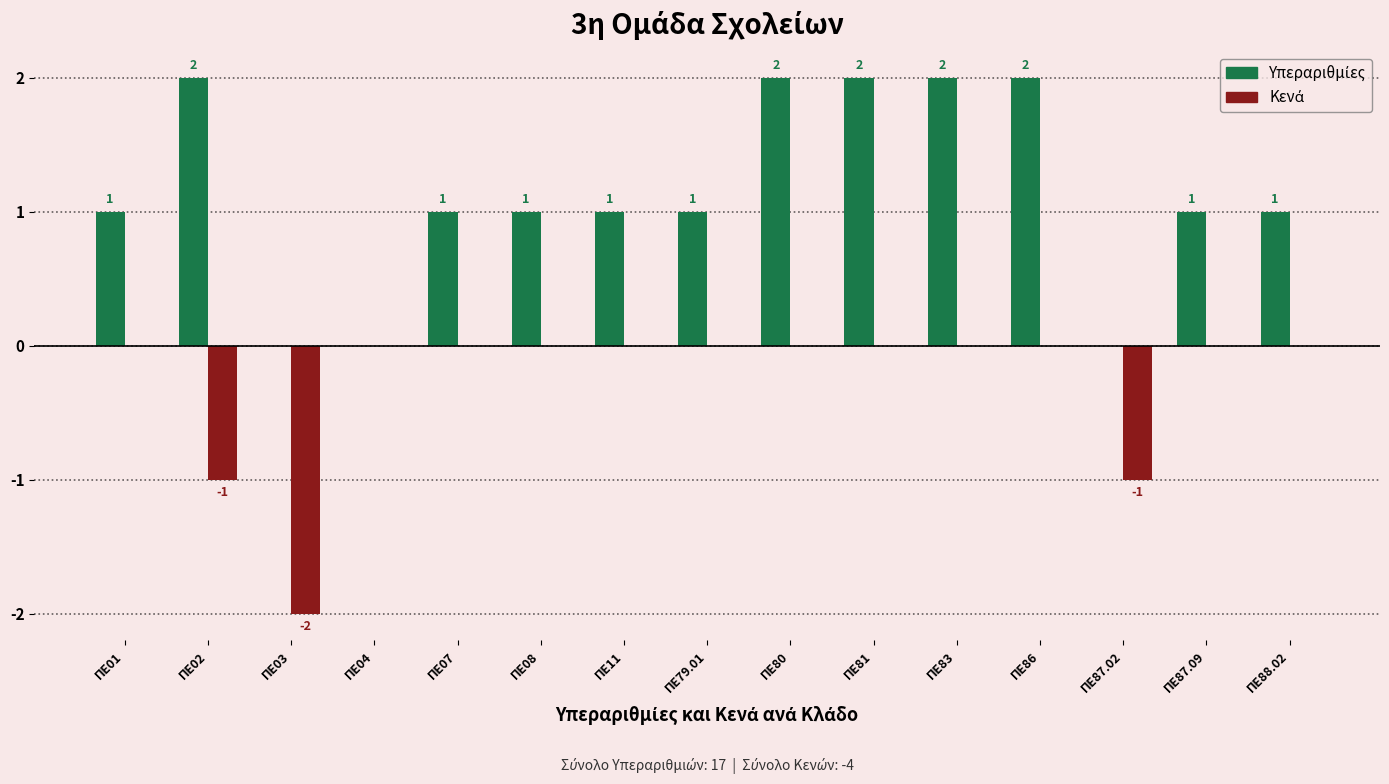

Which has a higher value, ΠΕ87.09 or ΠΕ88.02?

ΠΕ87.09